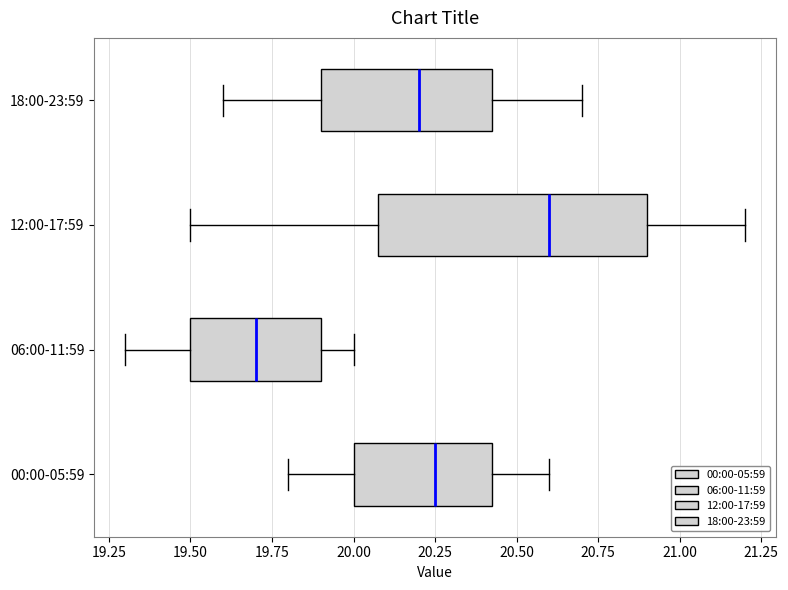

Where does the median line of the box for 18:00-23:59 sit on the x-axis? The values are not printed on the chart, so give them approximately, as read against the axis.

20.20